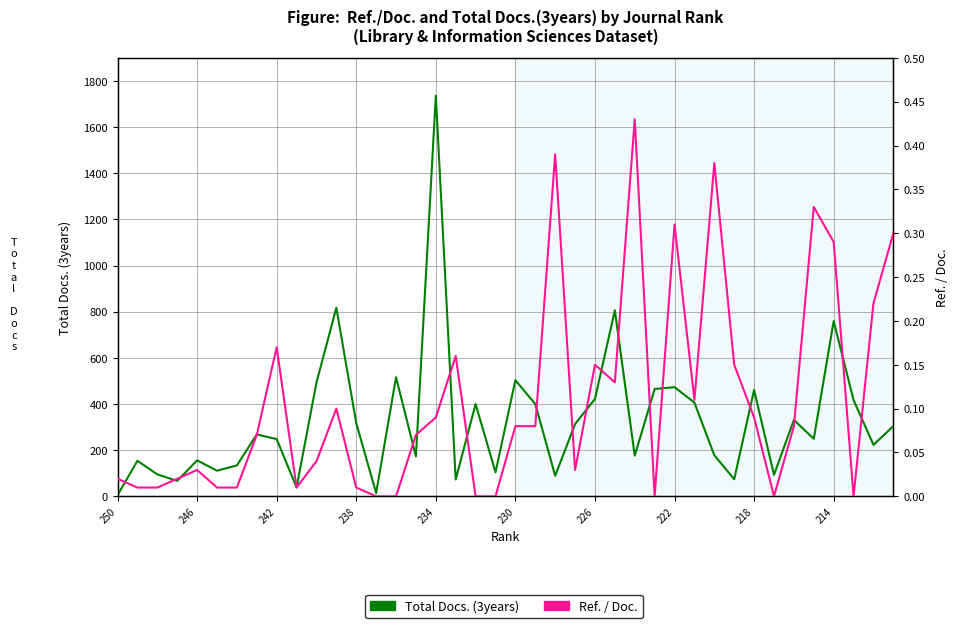

Which series has the largest total across all categories?

Total Docs. (3years)